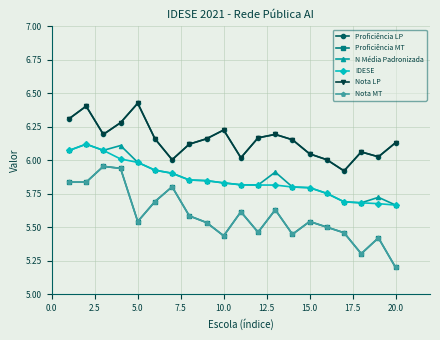

True or false: Nota LP and IDESE cross at least once.

False